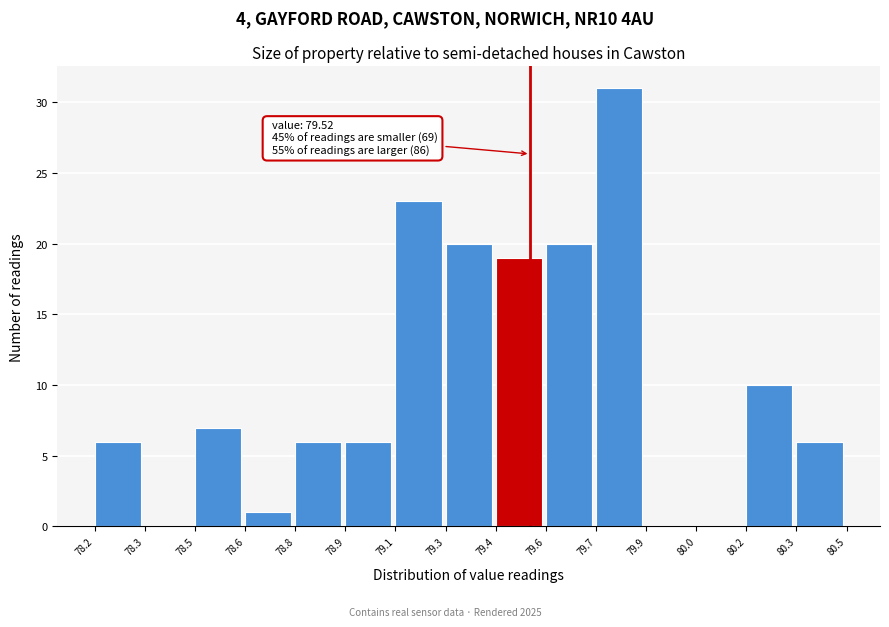

Reading left to right, list all the values displayed in this chart.

78.2=6	78.3=0	78.5=7	78.6=1	78.8=6	78.9=6	79.1=23	79.3=20	79.4=19	79.6=20	79.7=31	79.9=0	80.0=0	80.2=10	80.3=6